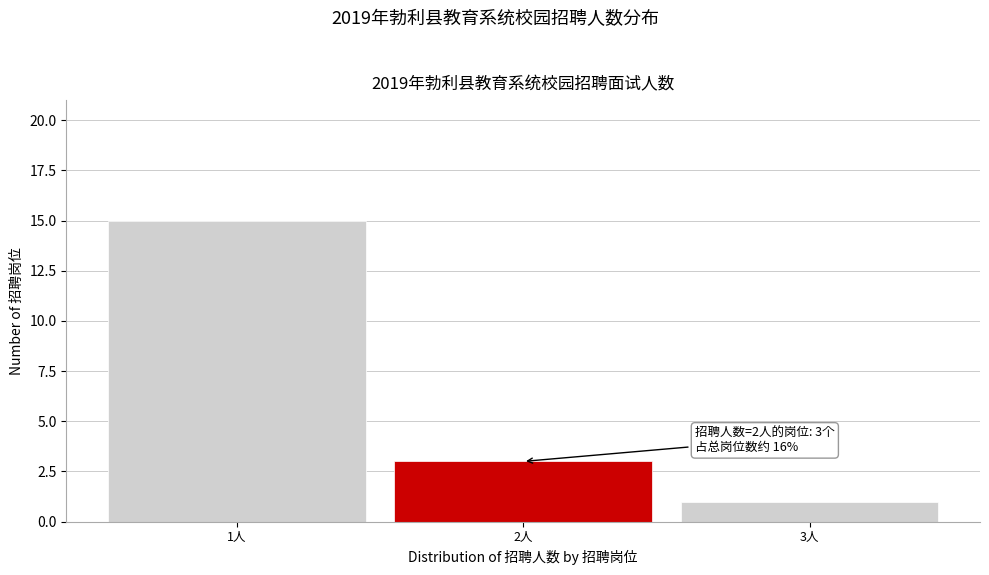

Over which range of the x-axis is the bar tallest?

0.5 to 1.5